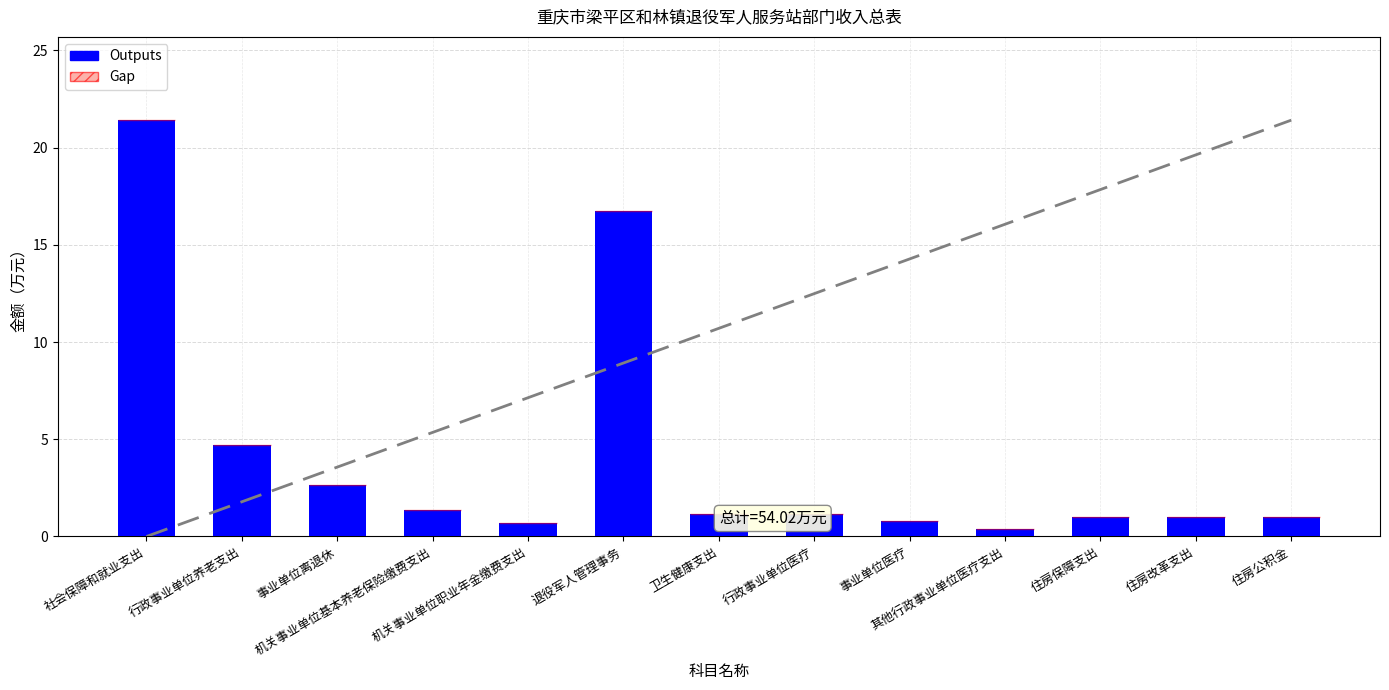

How many bars are there in total?

13